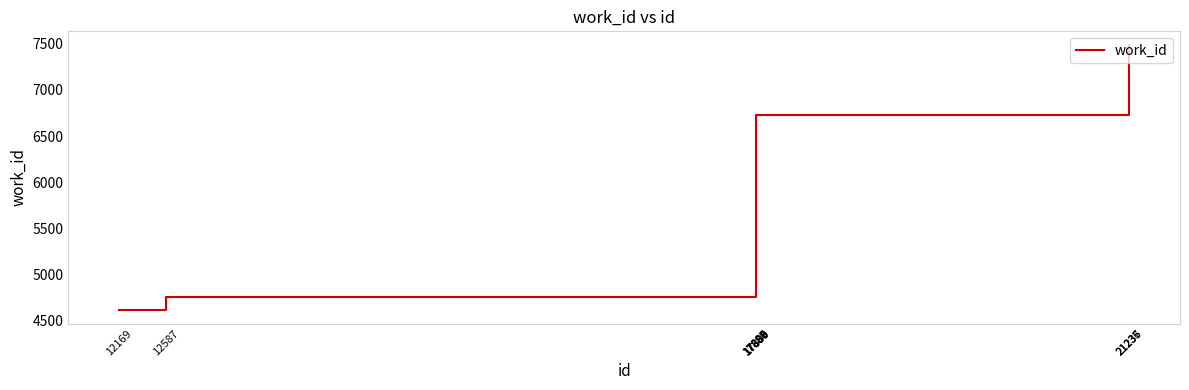

What is the smallest value displayed?

4614